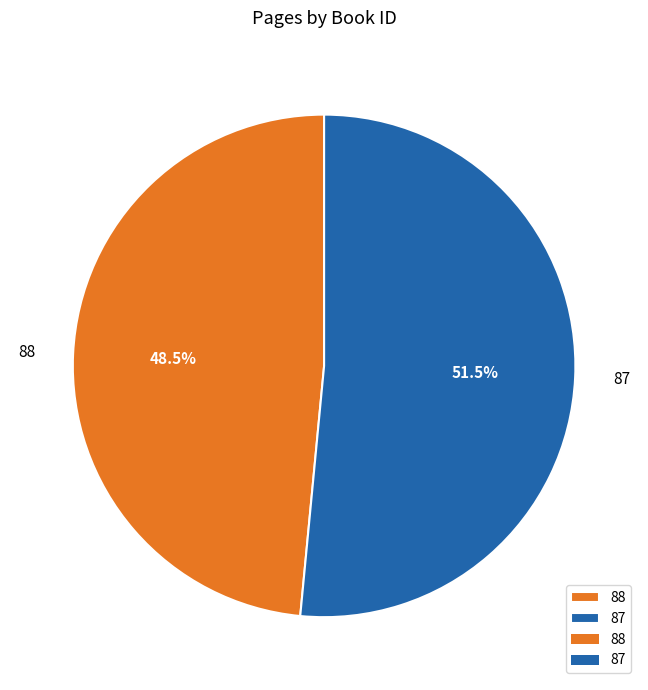

Is there any slice that represents more than half of the pie?

Yes